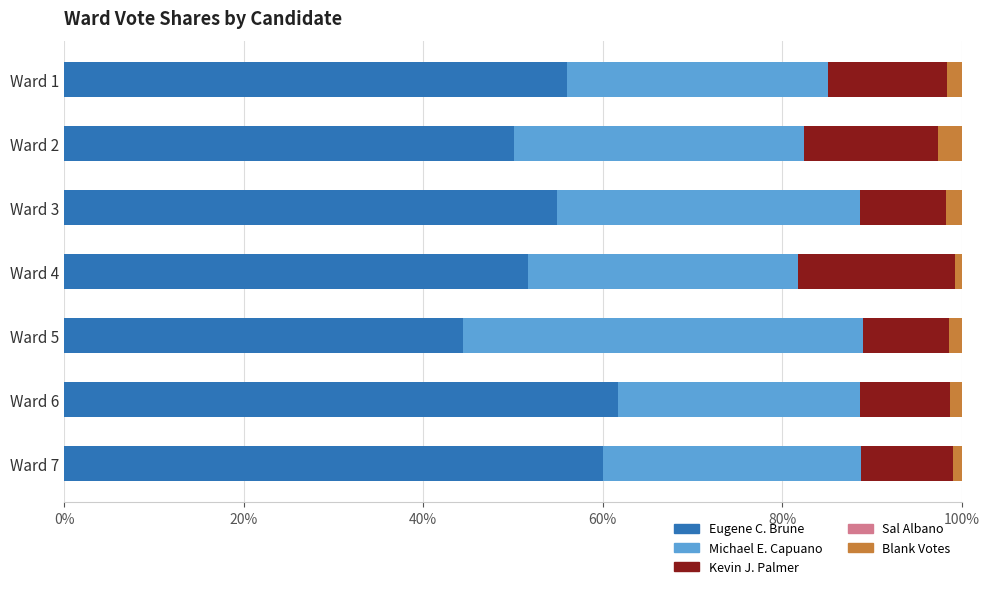

What is the maximum value for Eugene C. Brune?

61.7